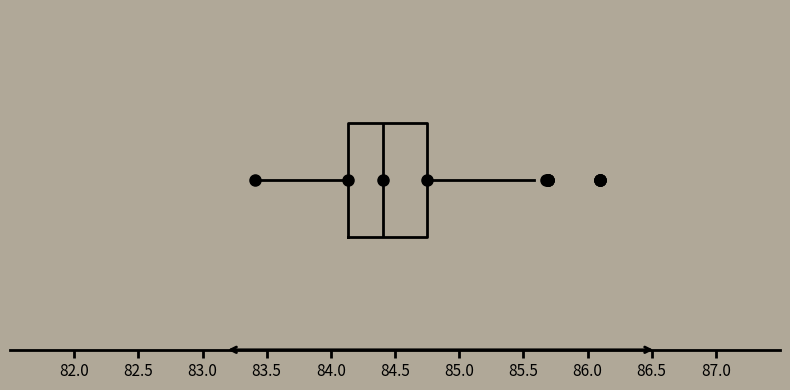

Where does the median line of the box sit on the x-axis? The values are not printed on the chart, so give them approximately, as read against the axis.

84.40